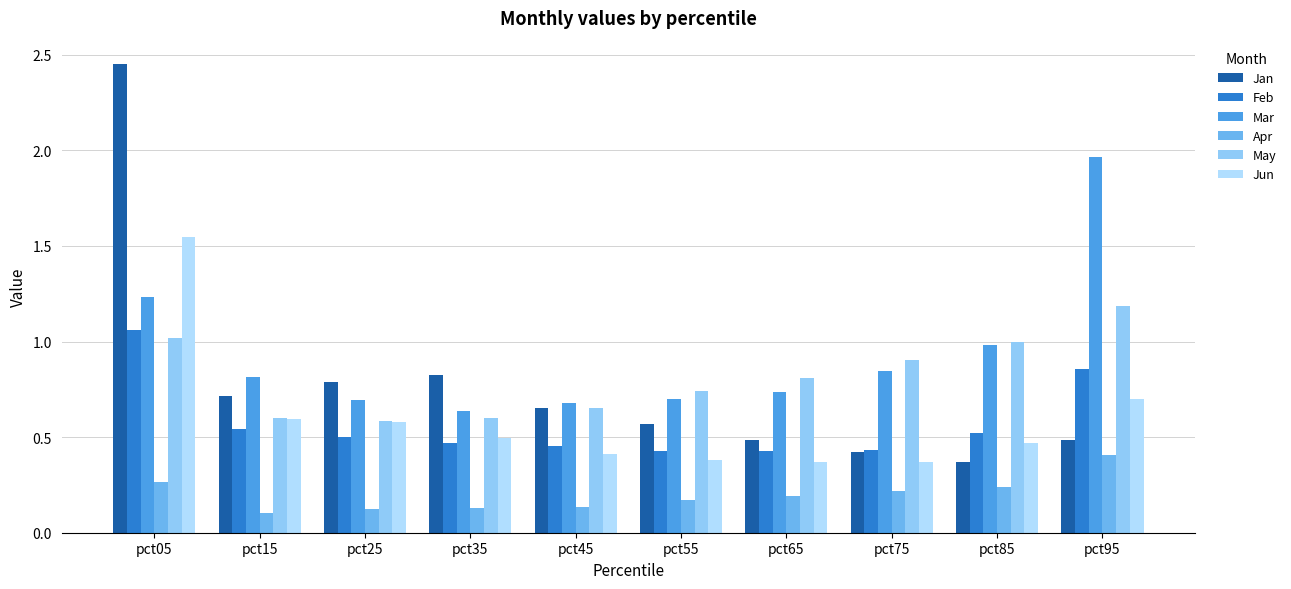

Rank the series by their maximum value, from lowest to highest.

Apr, Feb, May, Jun, Mar, Jan